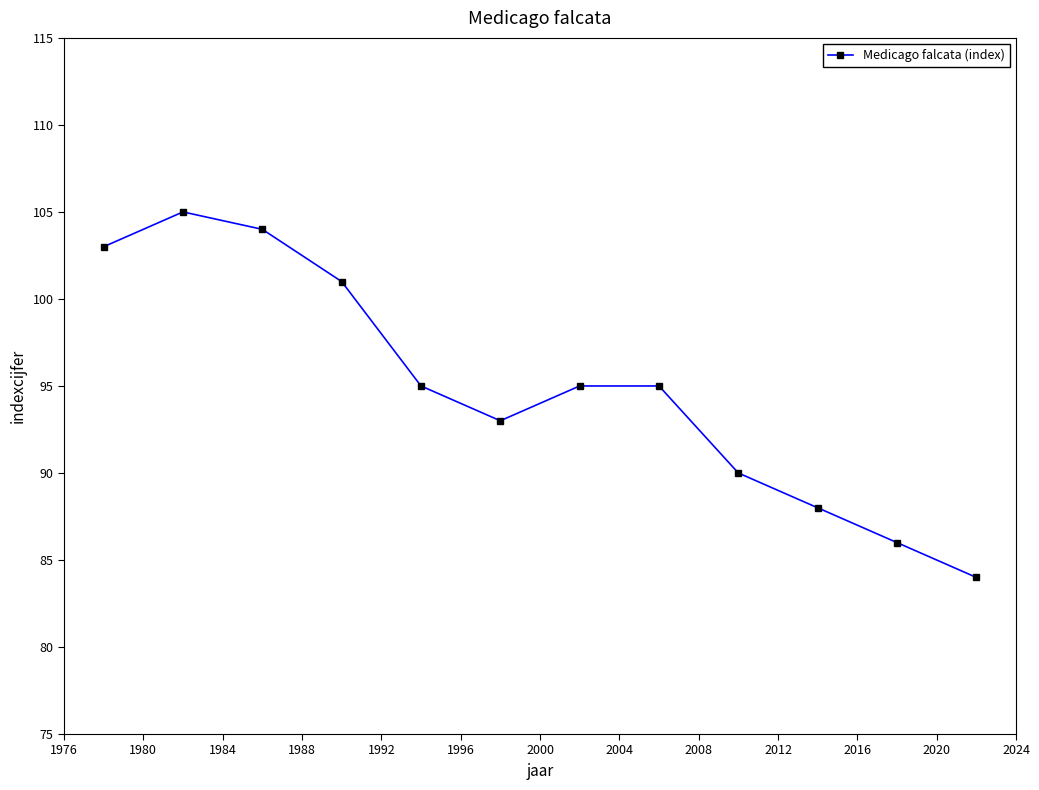

True or false: there are more than 2 points higher than both neighbors.

False